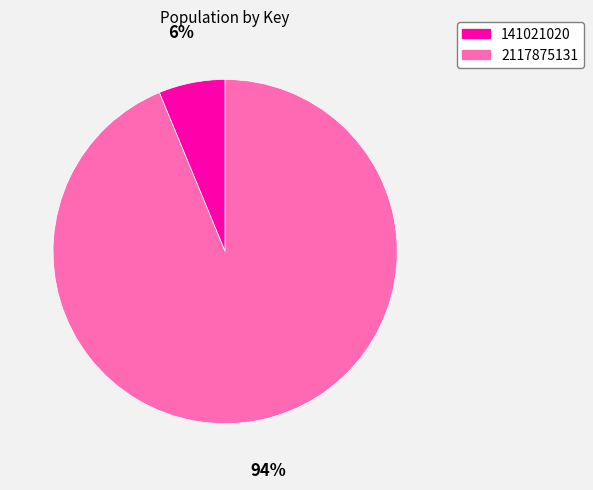

Between 2117875131 and 141021020, which is larger?

2117875131